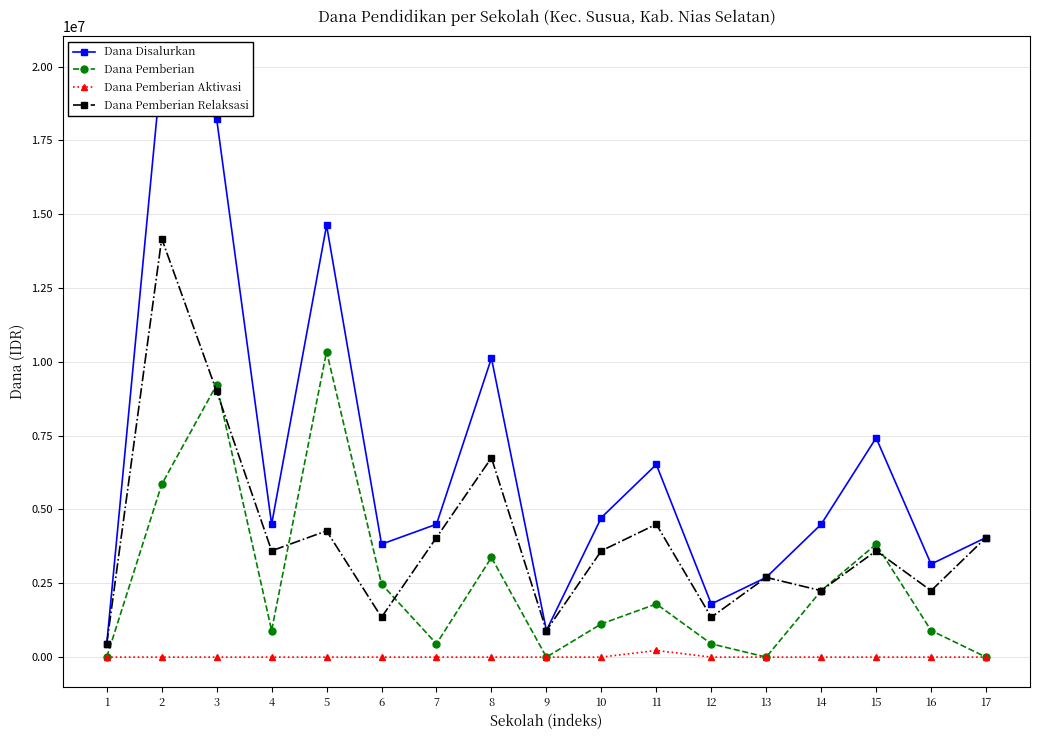

In Dana Pemberian Aktivasi, how many points are higher than both neighbors (excluding endpoints)?

1